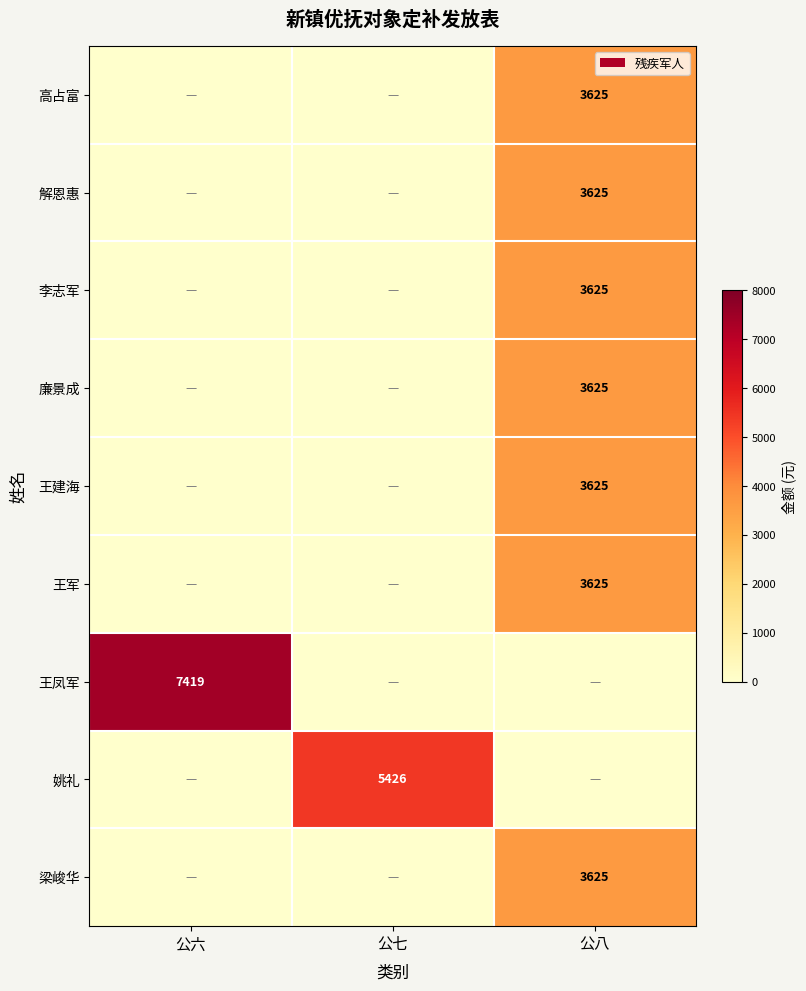

Between 公六 and 公七, which is larger?

公六